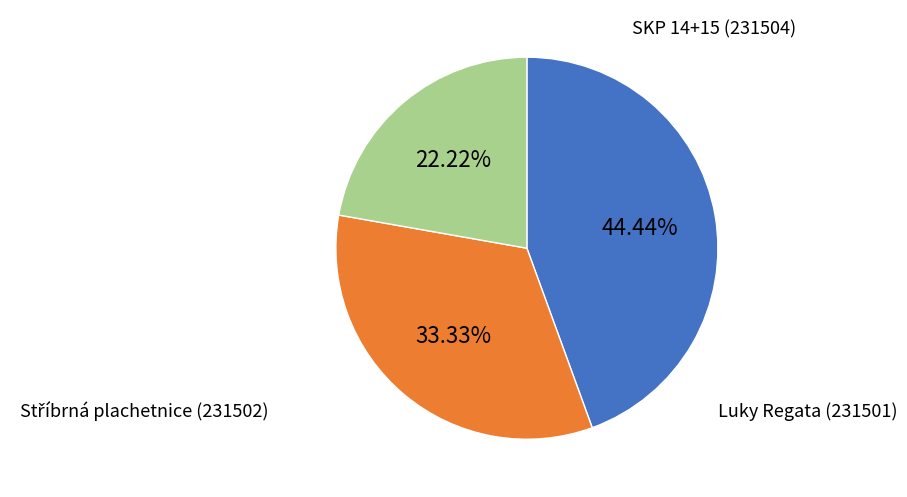

Is it true that SKP 14+15 (231504) is 44% of the pie?

True